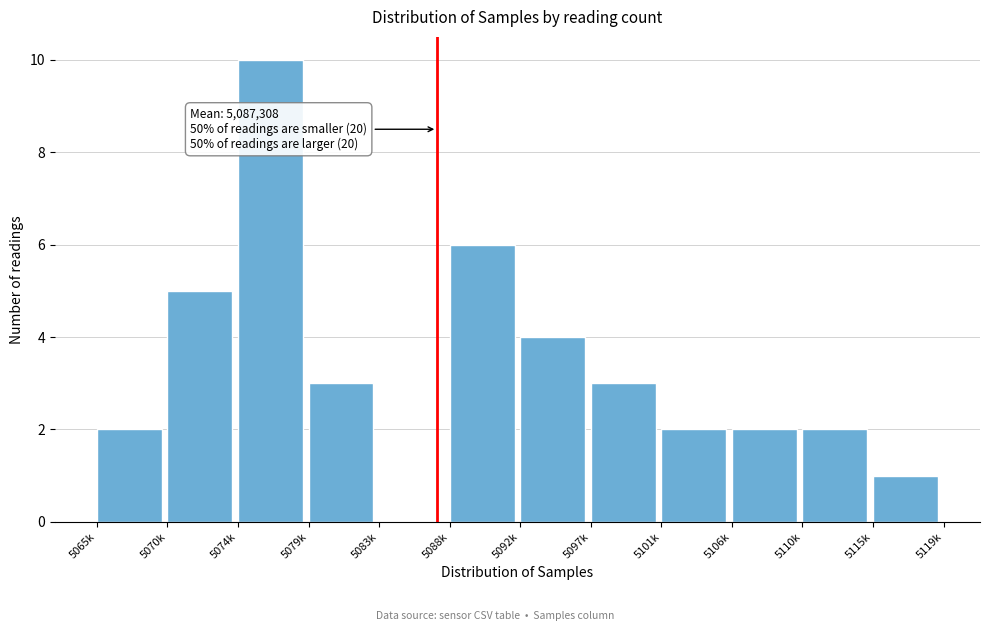

Reading right to left, transcribe all the data shown in this chart.

5115k=1	5110k=2	5106k=2	5101k=2	5097k=3	5092k=4	5088k=6	5083k=0	5079k=3	5074k=10	5070k=5	5065k=2